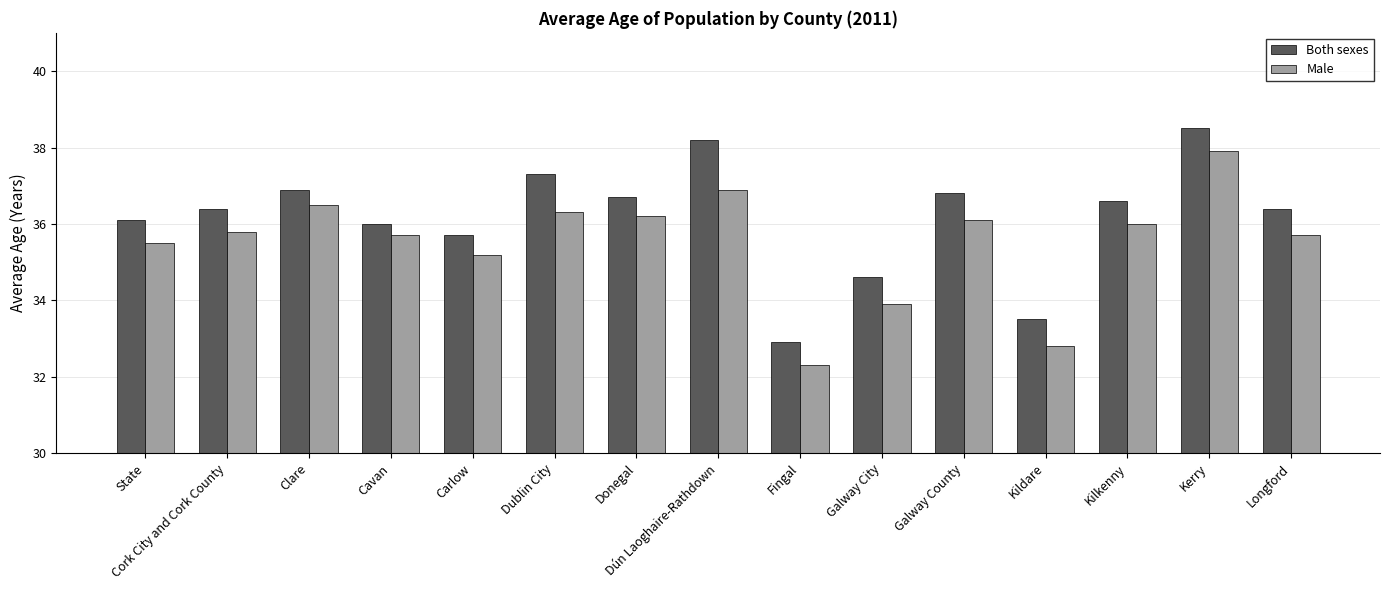

What is the minimum value shown in the chart?

32.3